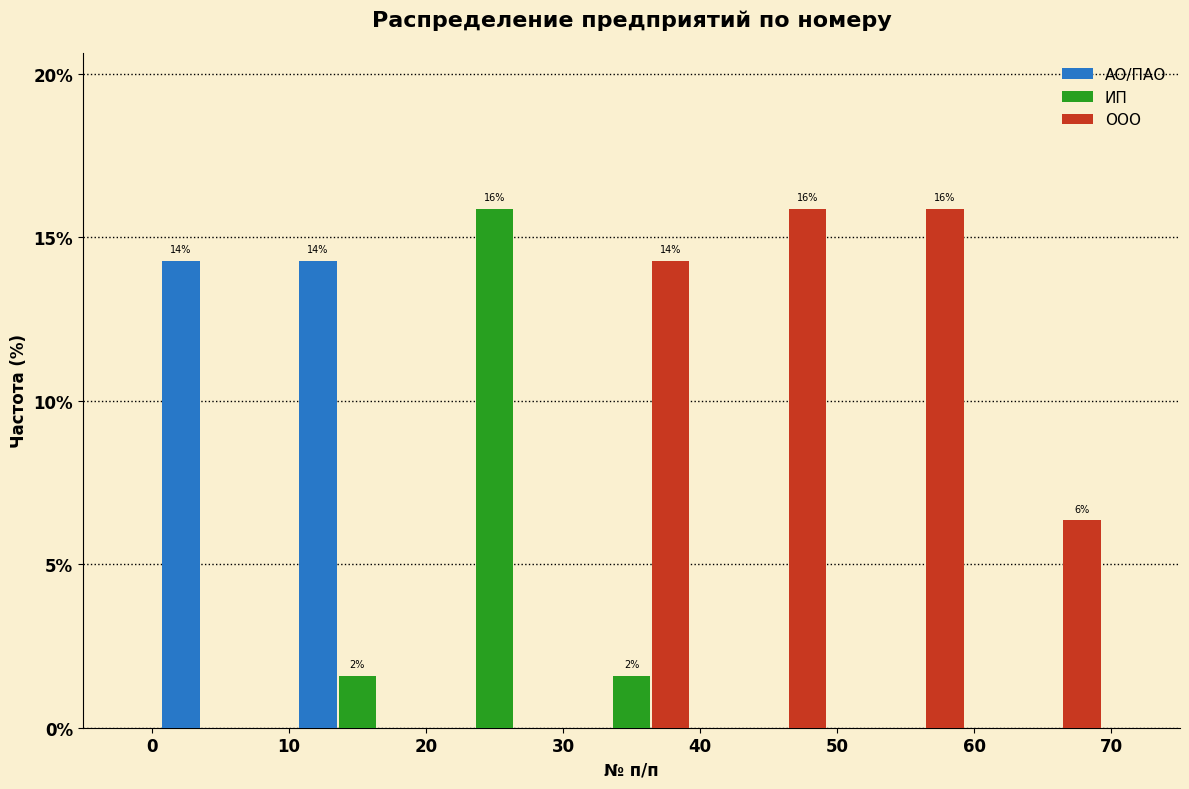

In the ИП series, which range on the x-axis has the tallest bar?

20 to 30